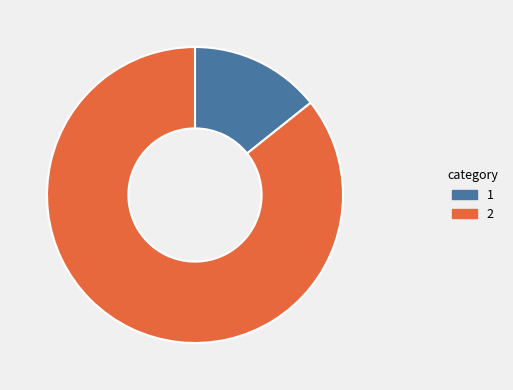

Is there any slice that represents more than half of the pie?

Yes